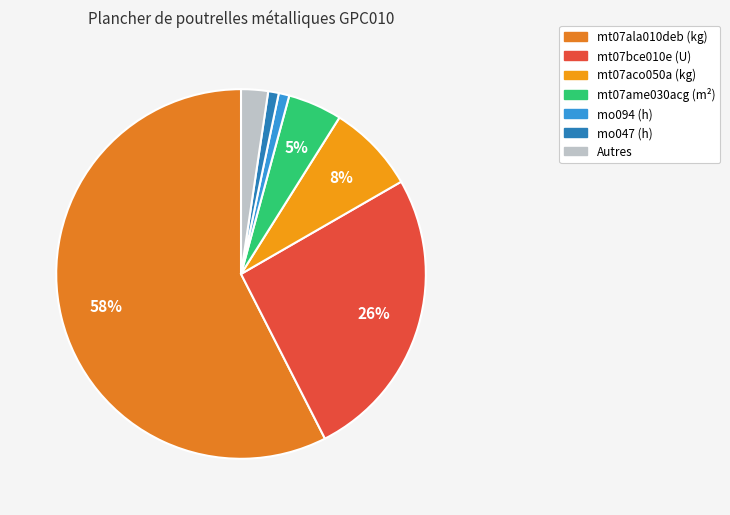

To the nearest percent, what is the average slice percentage?

14%